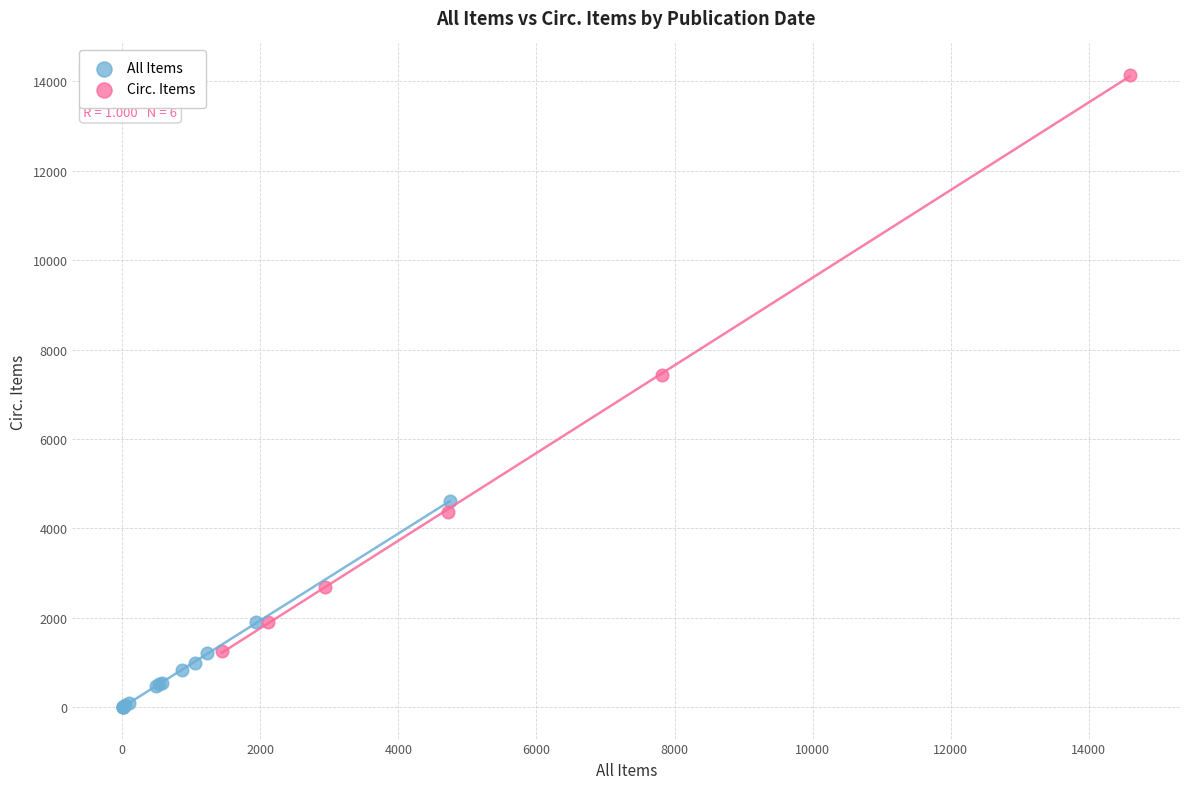

Which series contains the lowest Y value?

All Items